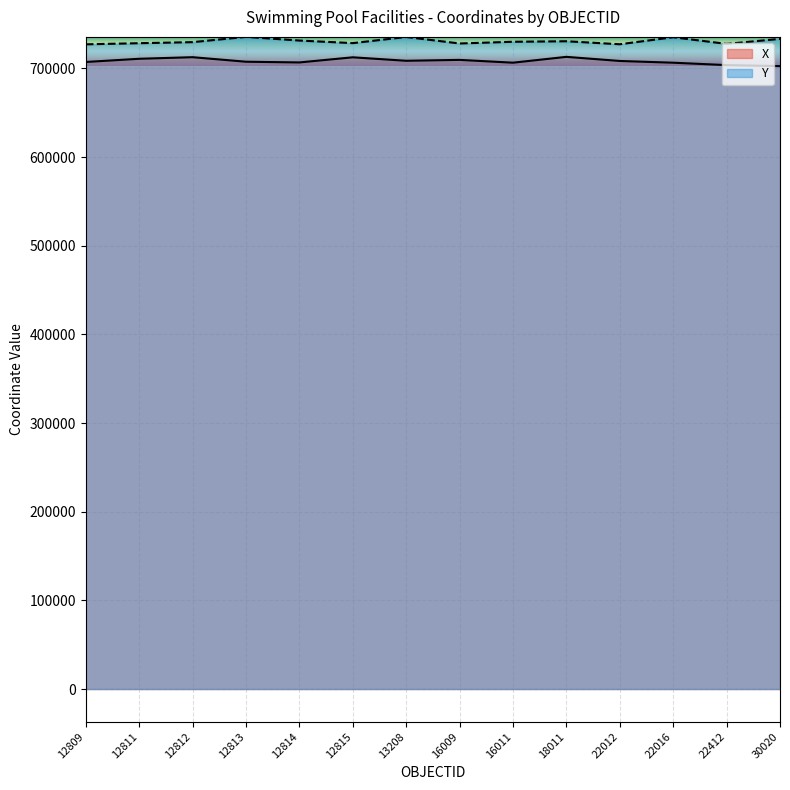

What is the value of the X point at the 5th from the left?

706670.8